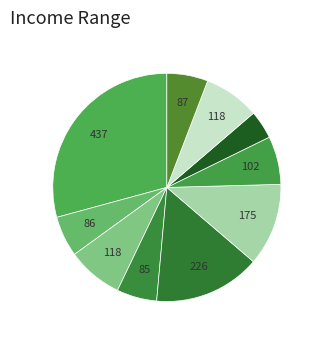

Is there any slice that represents more than half of the pie?

No